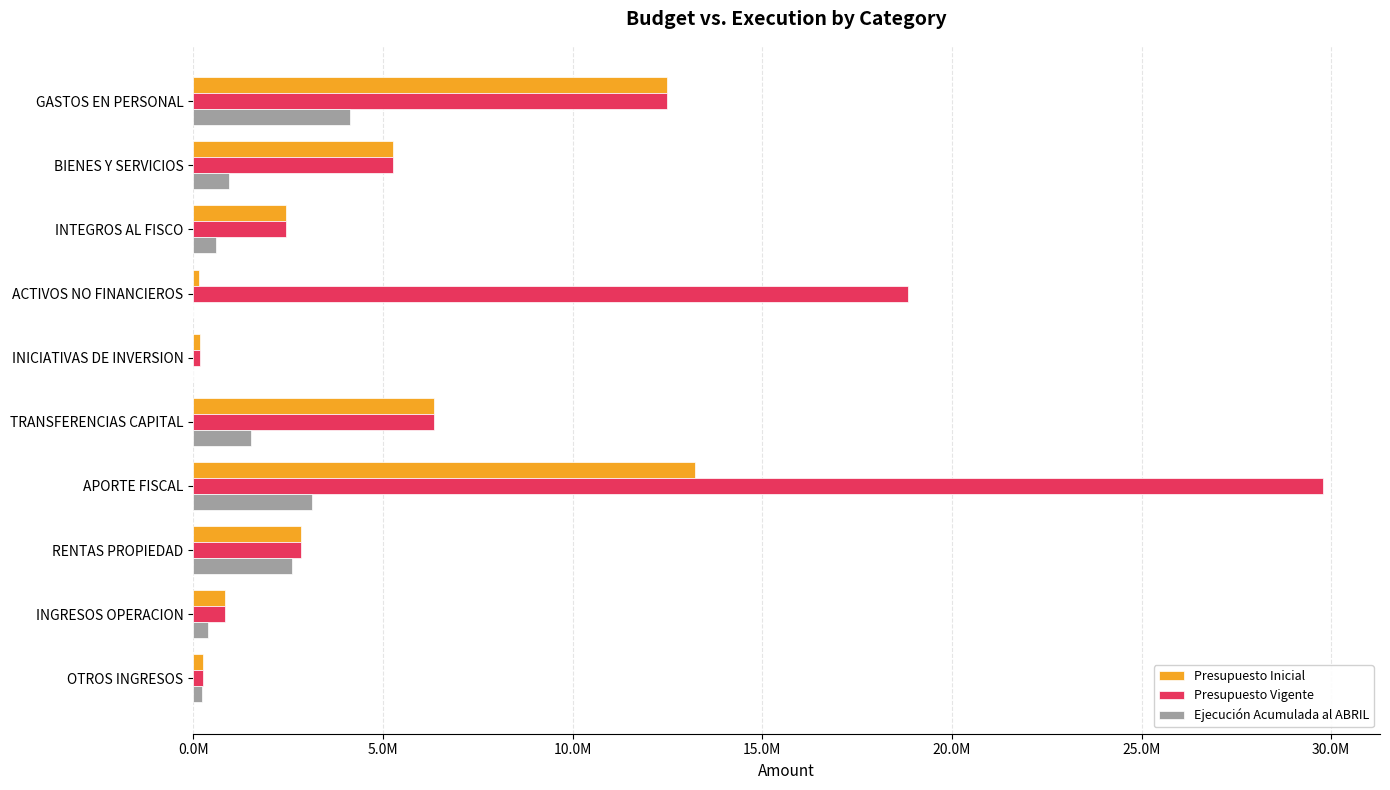

List the series in order of their peak value, highest first.

Presupuesto Vigente, Presupuesto Inicial, Ejecución Acumulada al ABRIL